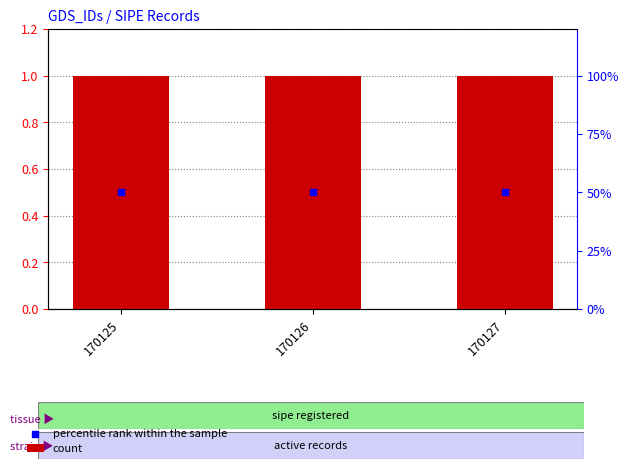

At which category is the sum across all series the highest?

170125